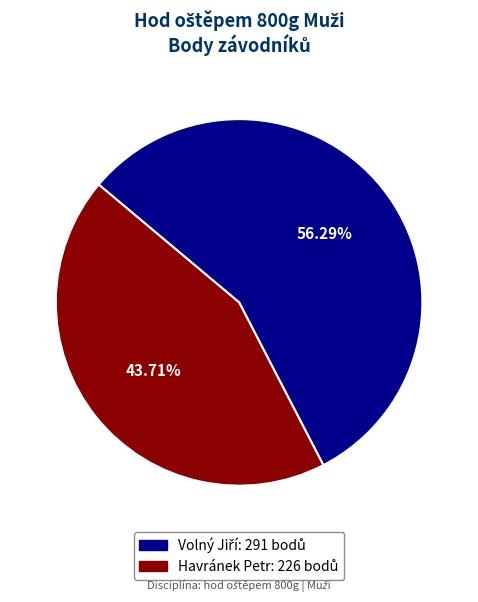

Count the number of slices in the pie.

2